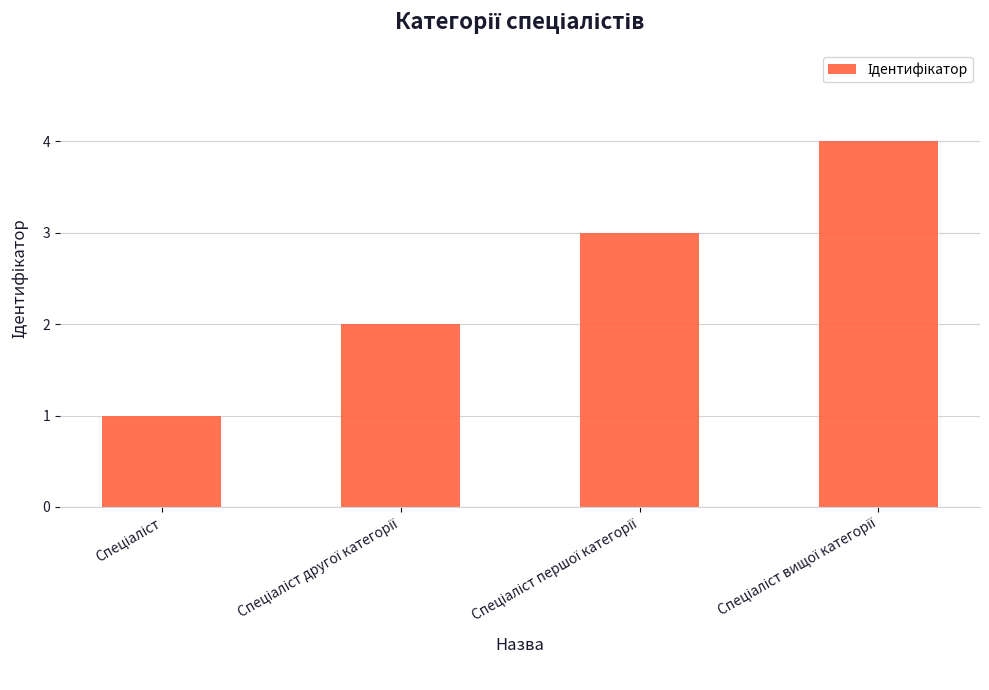

How many values are between 2 and 4?

3